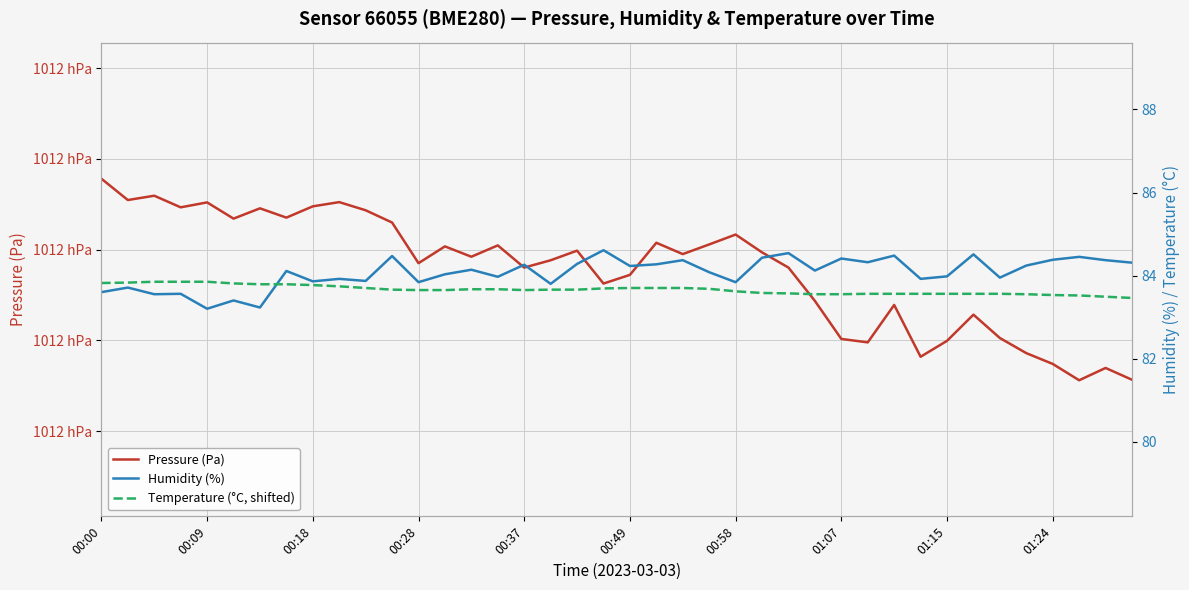

Does the chart display data point markers on the line(s)?

No